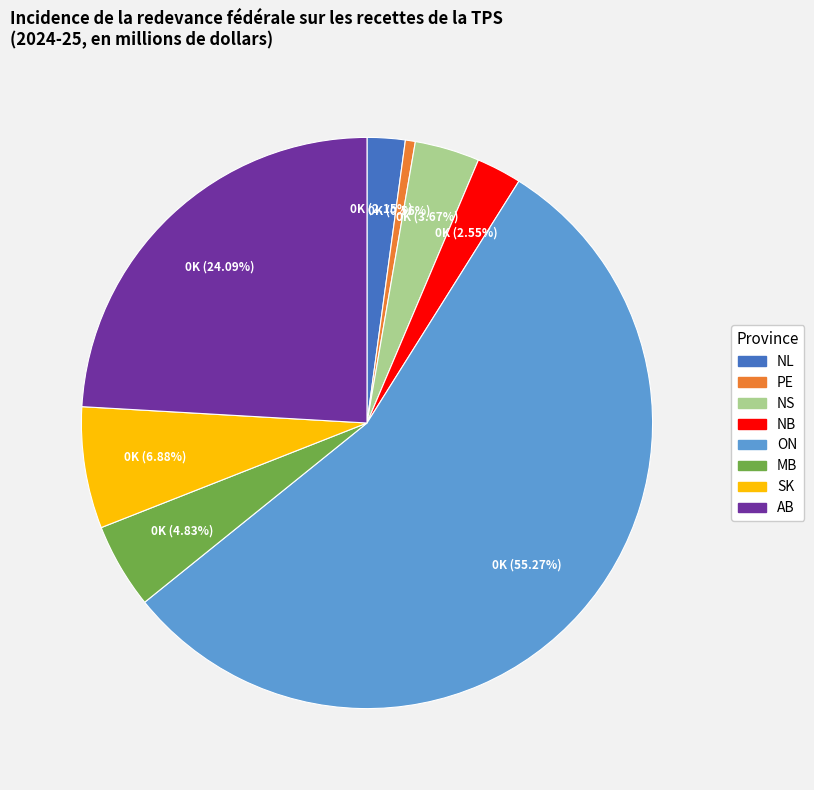

To the nearest percent, what portion does ON represent?

55%